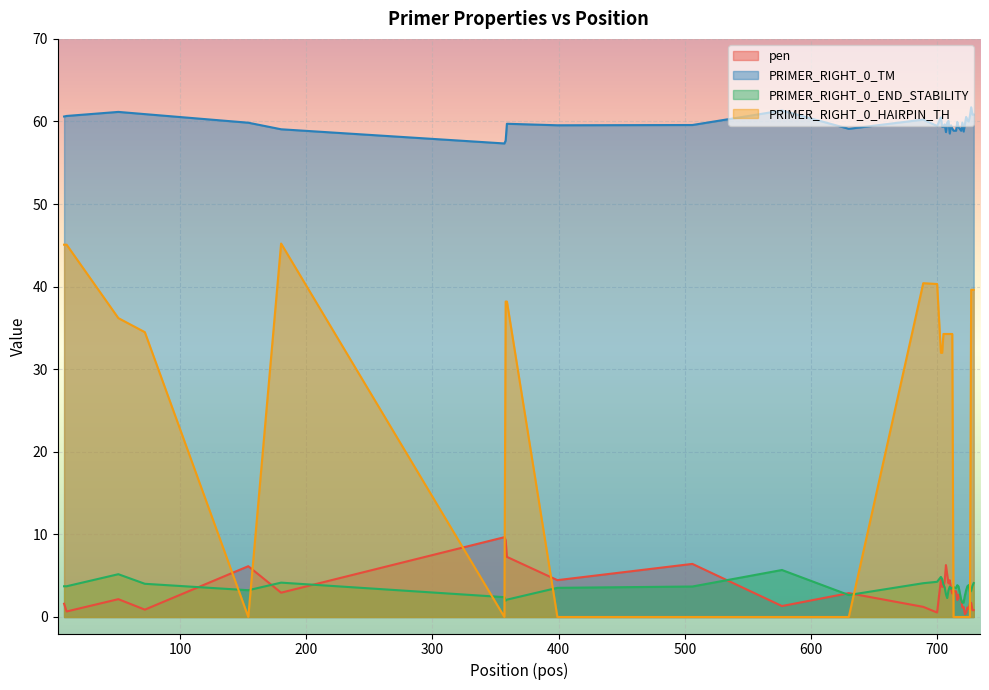

At which category does PRIMER_RIGHT_0_END_STABILITY reach its first local peak?

51